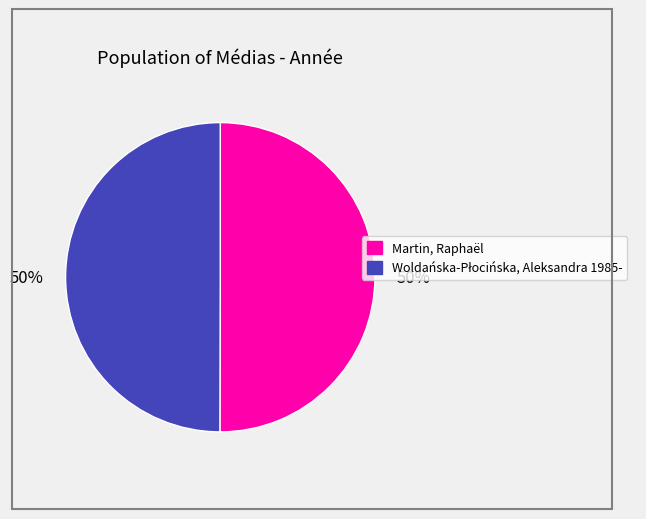

The Martin, Raphaël slice represents 50% of the pie. True or false?

True